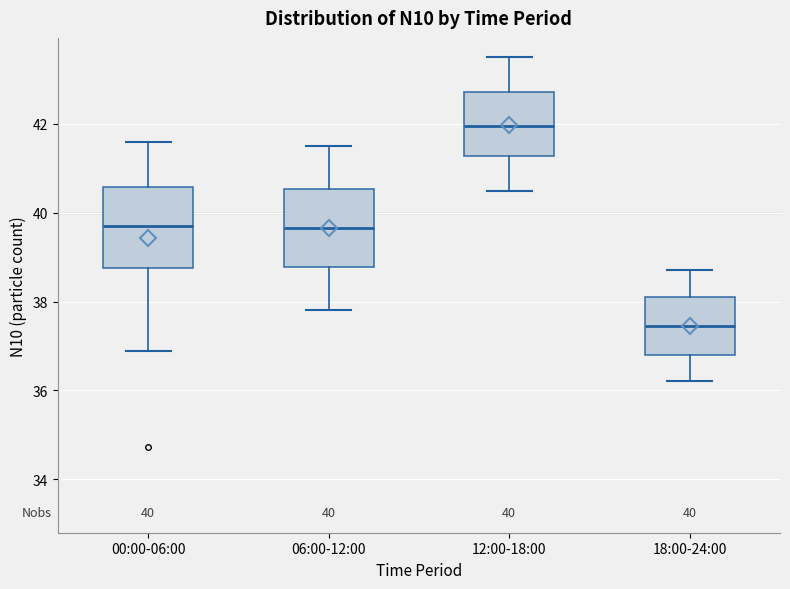

Which box has the lowest median line?

18:00-24:00